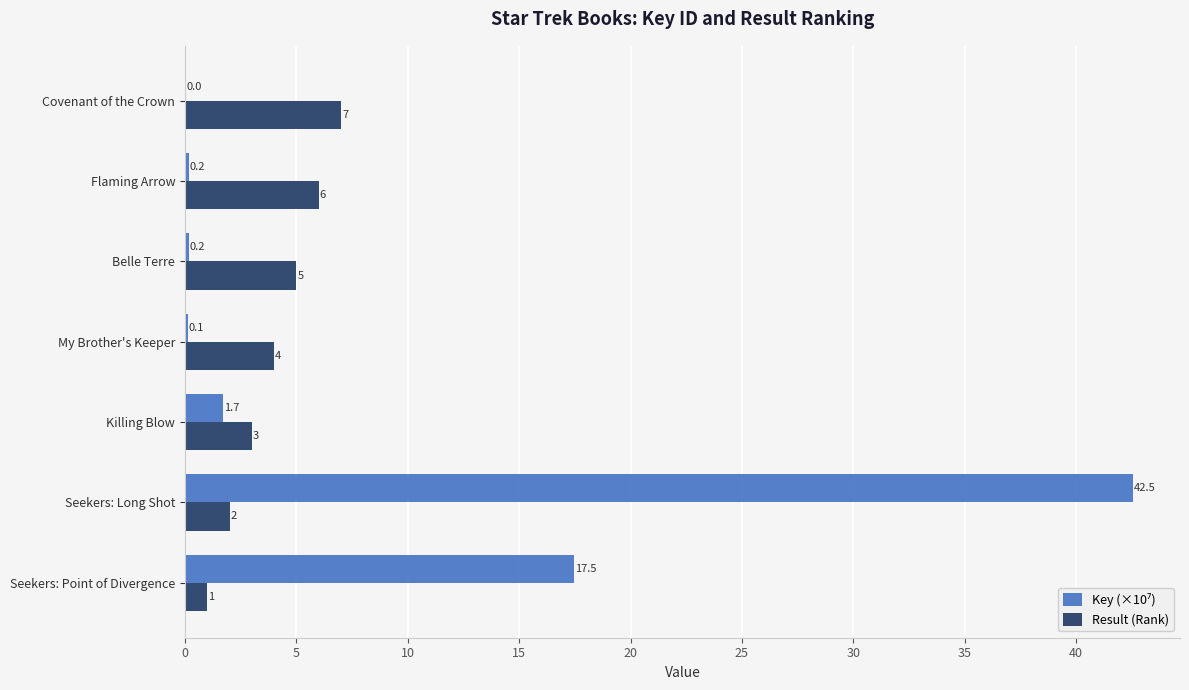

What is the greatest value displayed?

42.5